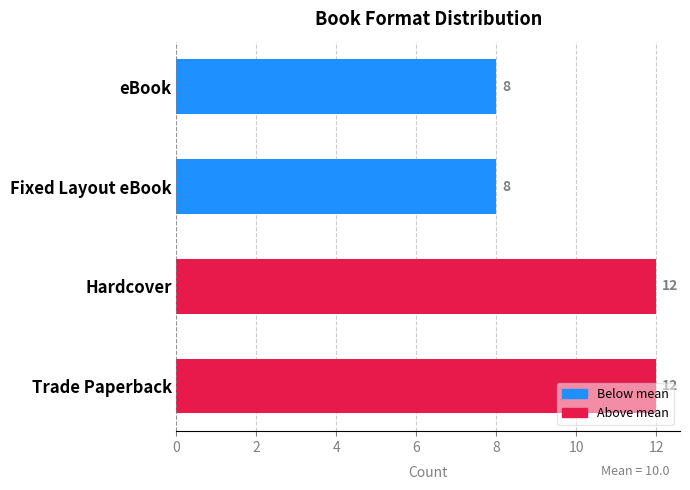

The chart shows a value of 13 at eBook. True or false?

False